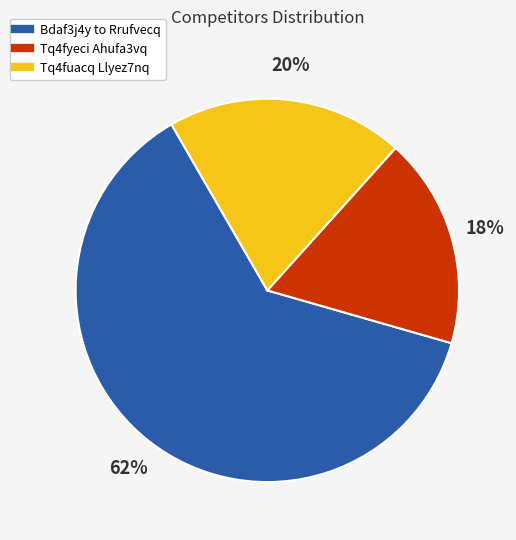

To the nearest percent, what is the difference between the largest and smallest slice percentages?

44%